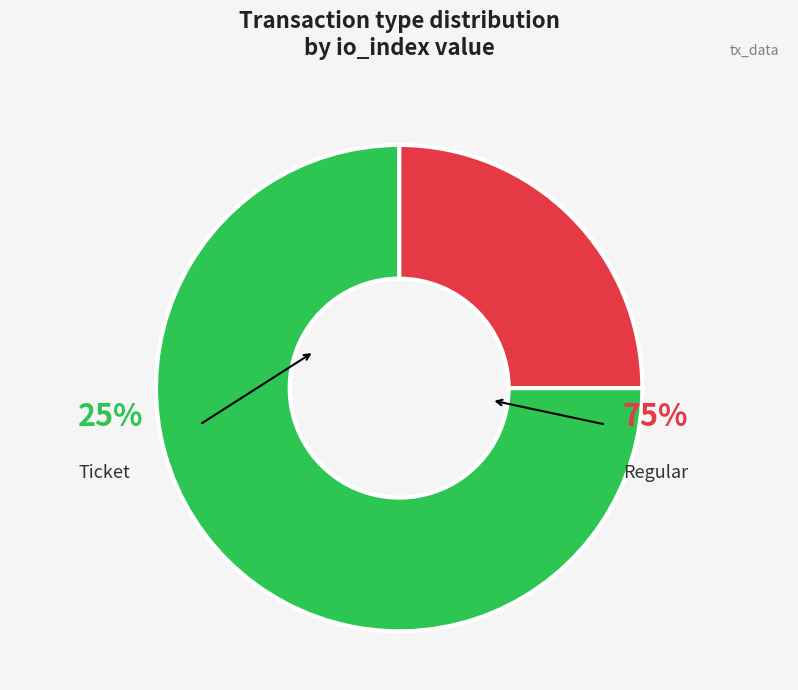

What is the smallest slice in the pie chart?

Ticket